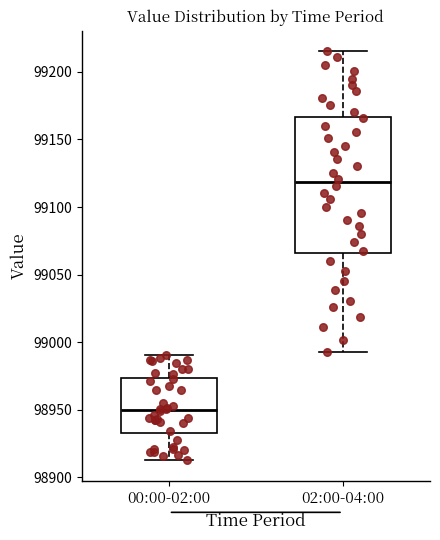

Comparing the boxes themselves (not the whiskers), which one is the tallest?

02:00-04:00